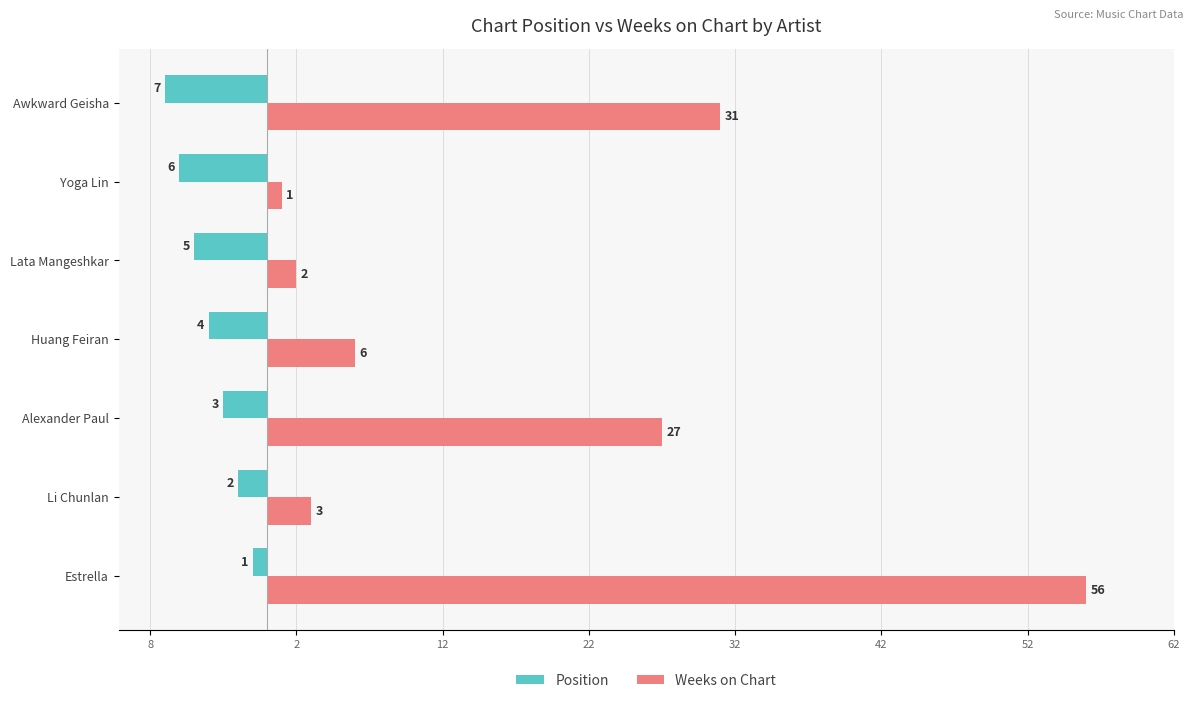

What are all the series names shown in the legend?

Position, Weeks on Chart